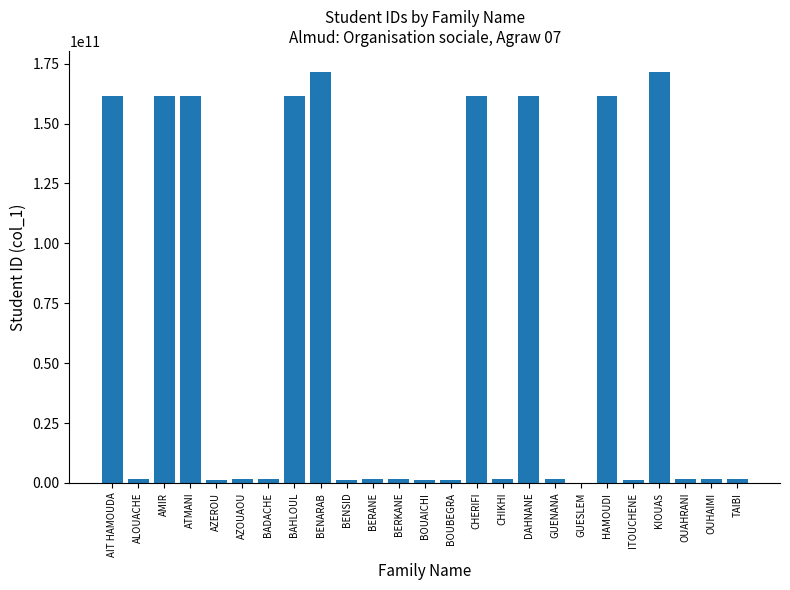

How many series are shown in this chart?

1